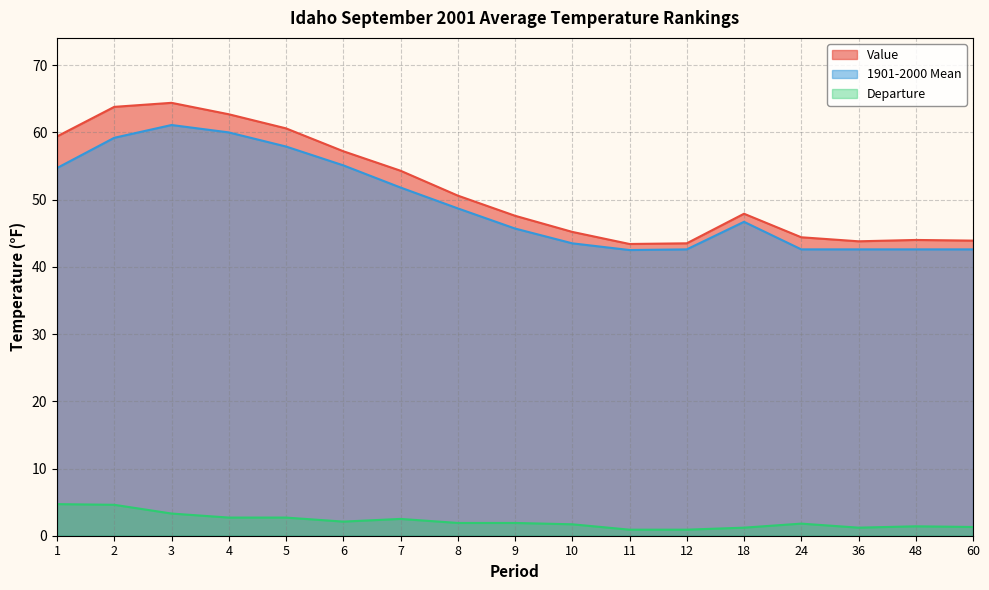

Is the value of Departure at 18 greater than the value of Value at 6?

No